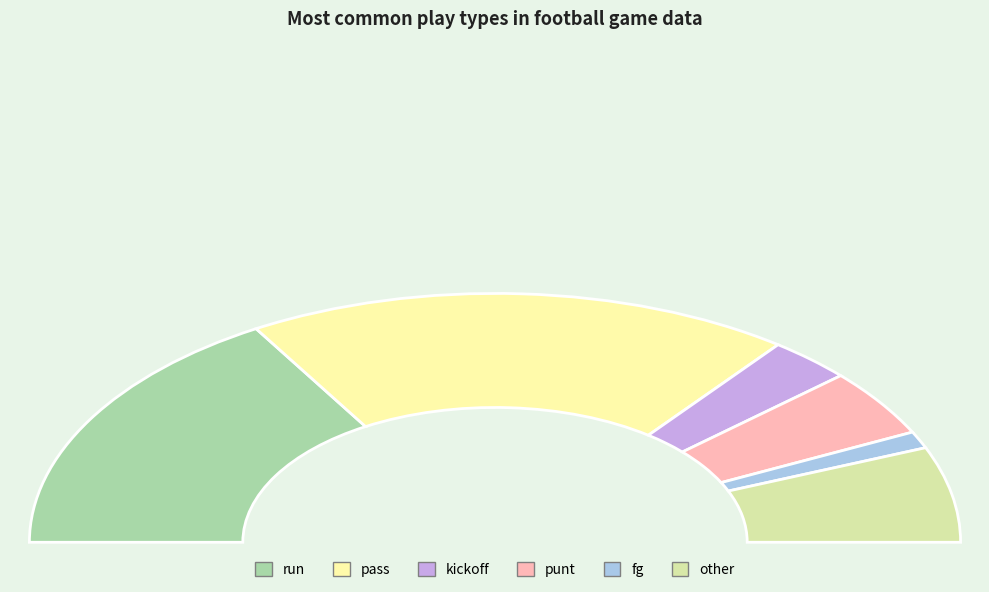

Which slice is the largest?

pass